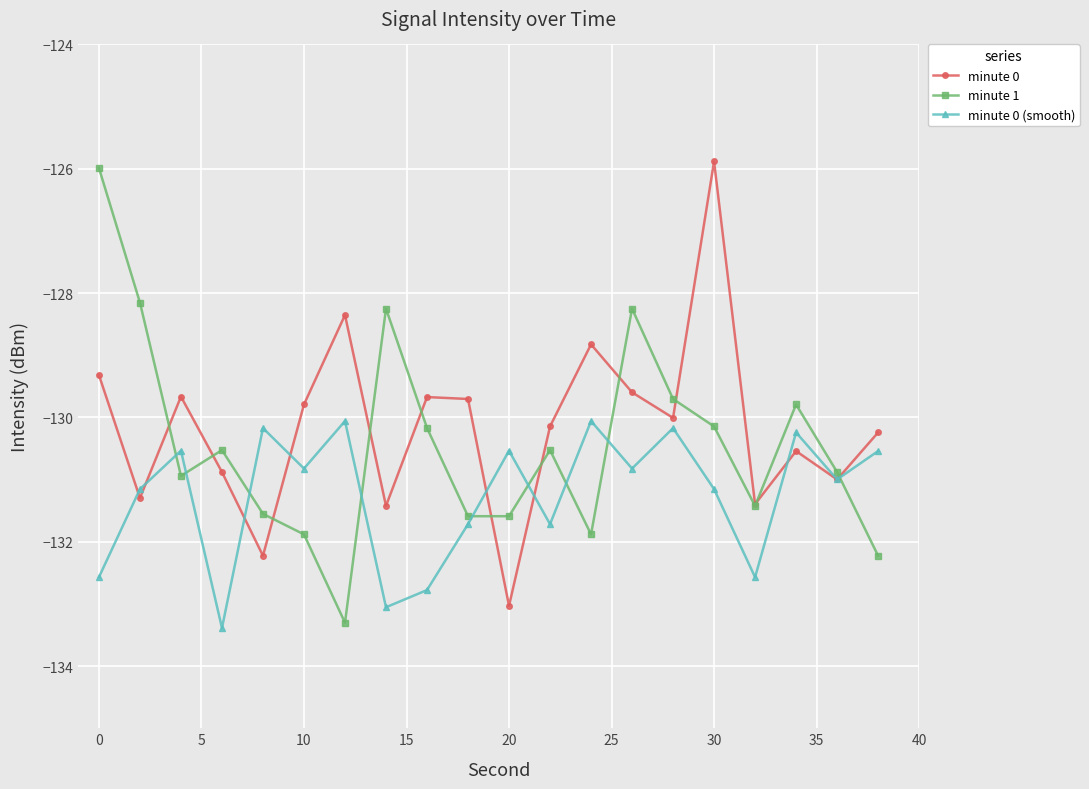

List the series in order of their overall mean, highest first.

minute 0, minute 1, minute 0 (smooth)